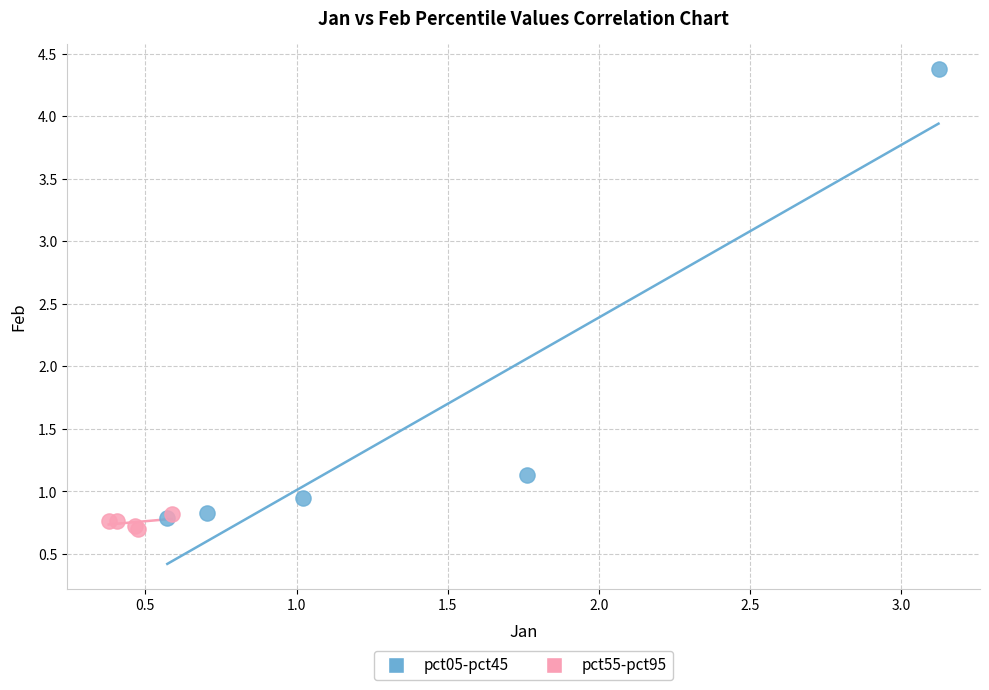

Which series contains the highest Y value?

pct05-pct45